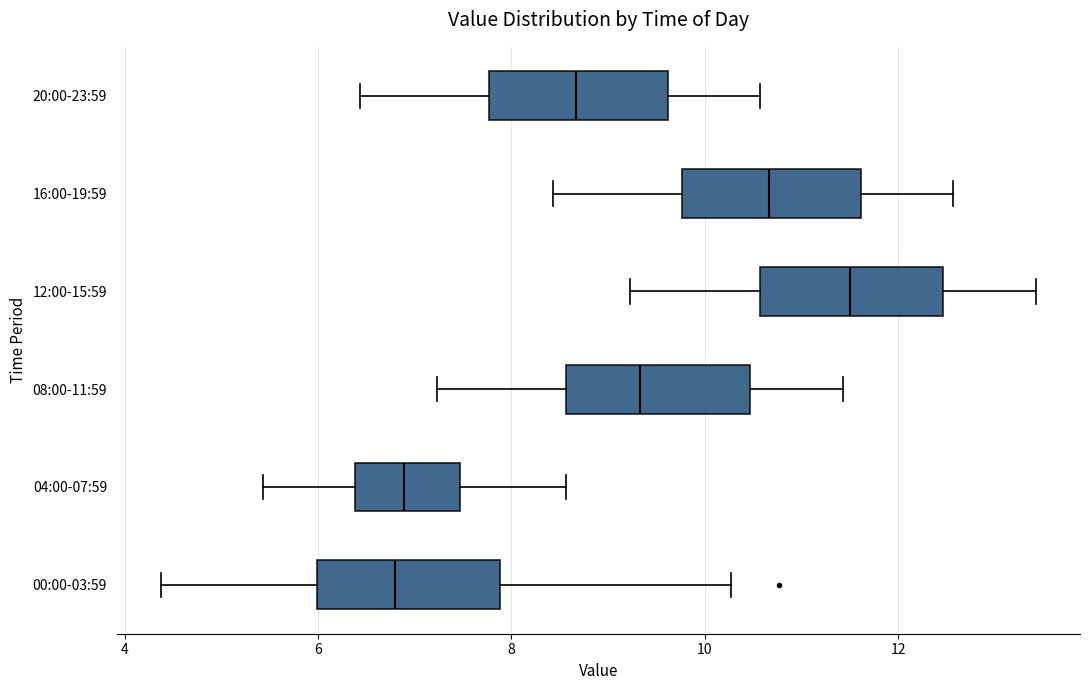

Reading bottom to top, transcribe this box plot: for each box, give where its median line is, the range the box spans, and where its two whiskers end, as read against the x-axis. The values are not printed on the chart, so give them approximately, as read against the axis.

00:00-03:59: median 6.8, box 6.0 to 7.8, whiskers 4.4 to 10.2
04:00-07:59: median 6.8, box 6.4 to 7.4, whiskers 5.4 to 8.6
08:00-11:59: median 9.4, box 8.6 to 10.4, whiskers 7.2 to 11.4
12:00-15:59: median 11.6, box 10.6 to 12.4, whiskers 9.2 to 13.4
16:00-19:59: median 10.6, box 9.8 to 11.6, whiskers 8.4 to 12.6
20:00-23:59: median 8.6, box 7.8 to 9.6, whiskers 6.4 to 10.6